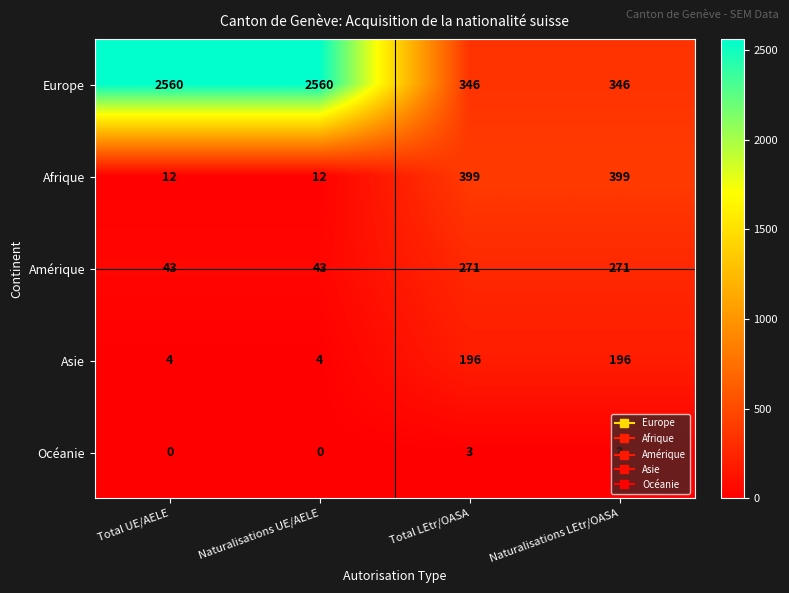

What is the difference between the maximum and minimum values in the Europe series?

2214